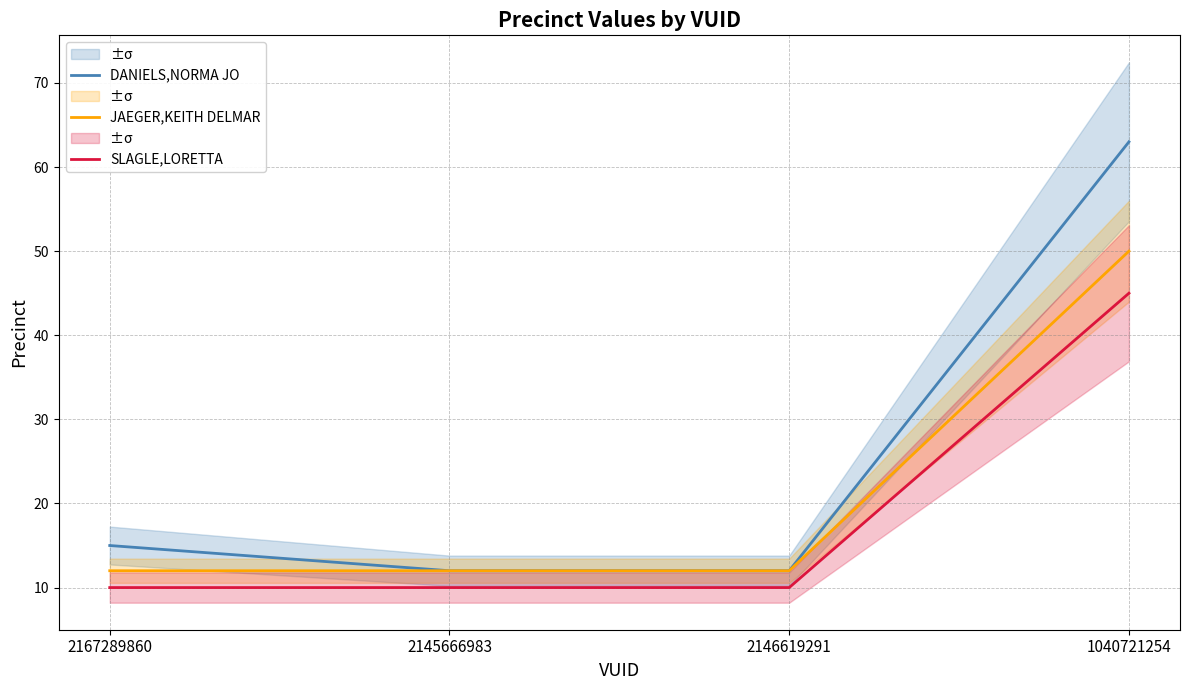

Reading left to right, what are all the values shown in this chart?

DANIELS,NORMA JO: 15	12	12	63
JAEGER,KEITH DELMAR: 12	12	12	50
SLAGLE,LORETTA: 10	10	10	45